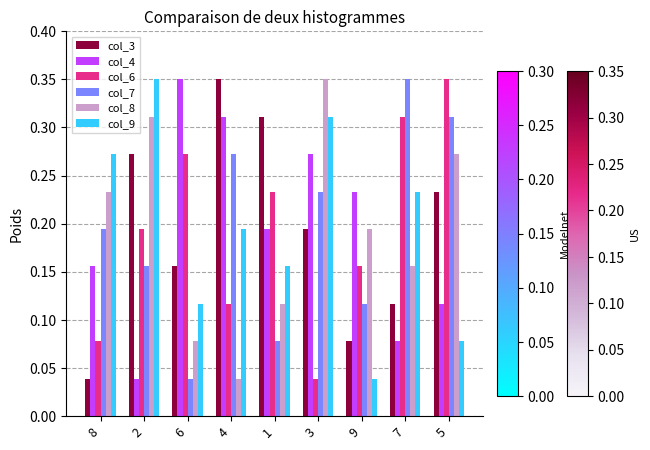

How many col_6 values are between 0 and 1?

9